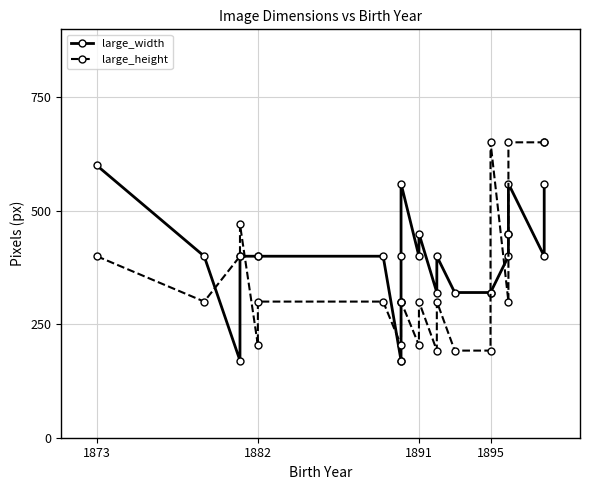

True or false: large_width has a value of 96 at 18.

False